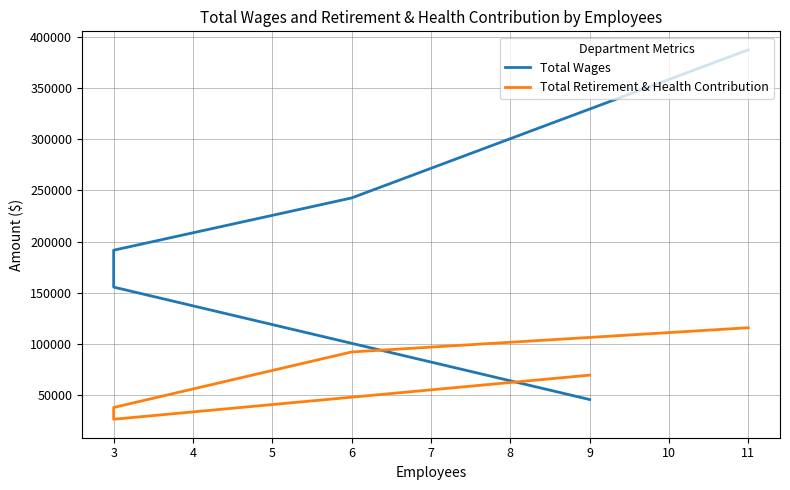

After their last crossing, which series has the higher values: Total Wages or Total Retirement & Health Contribution?

Total Retirement & Health Contribution